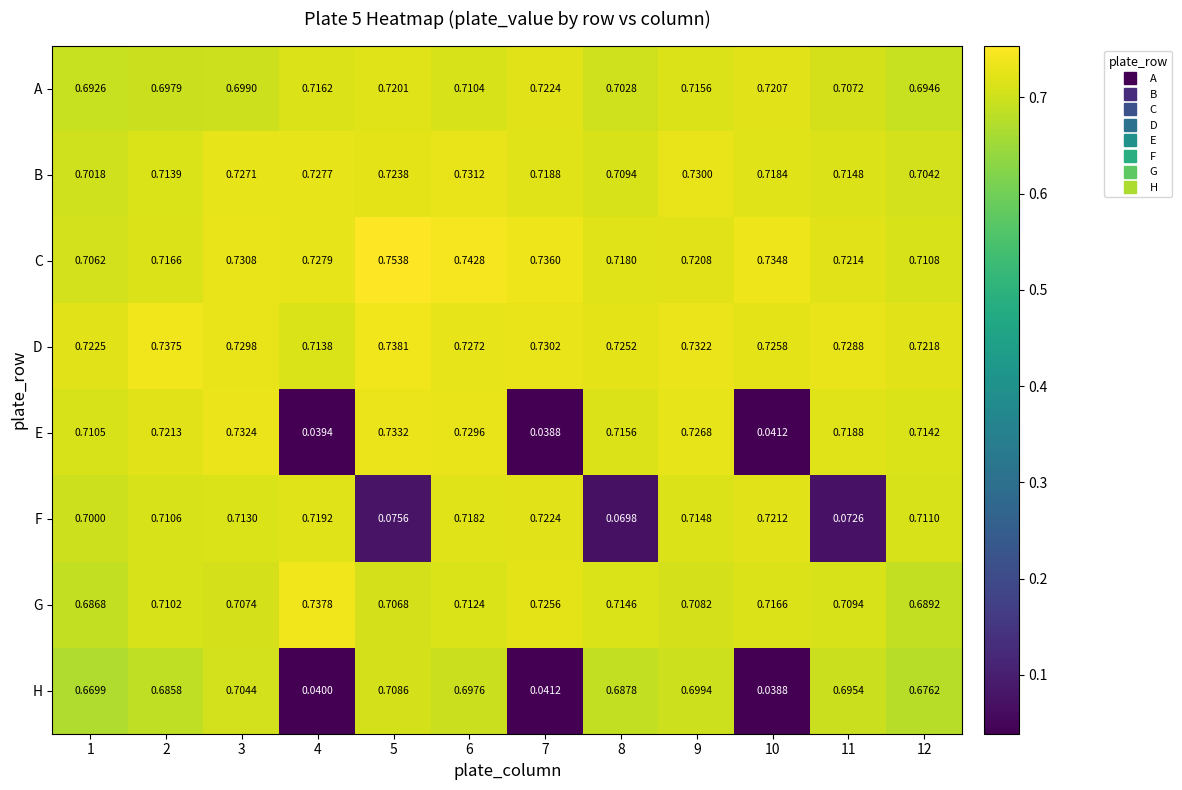

Is the value of H at 9 greater than the value of A at 12?

Yes